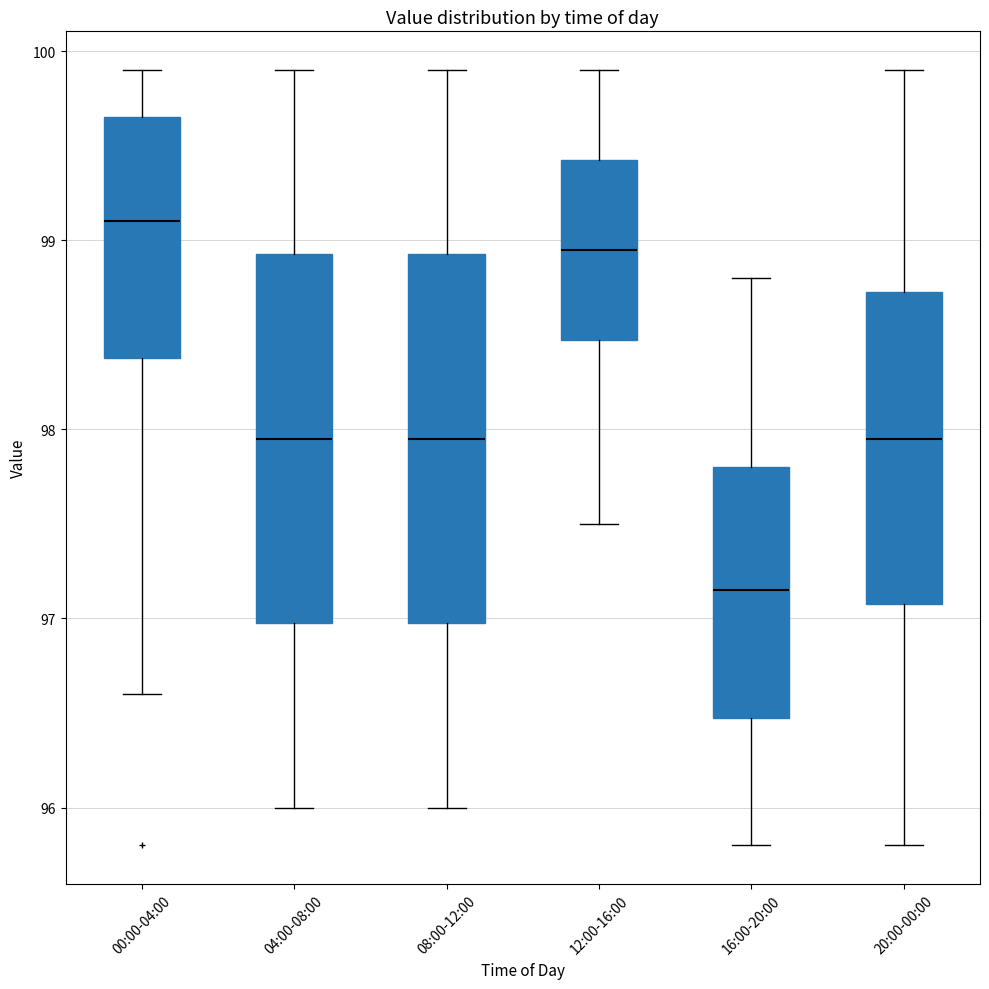

Which box has the highest median line?

00:00-04:00